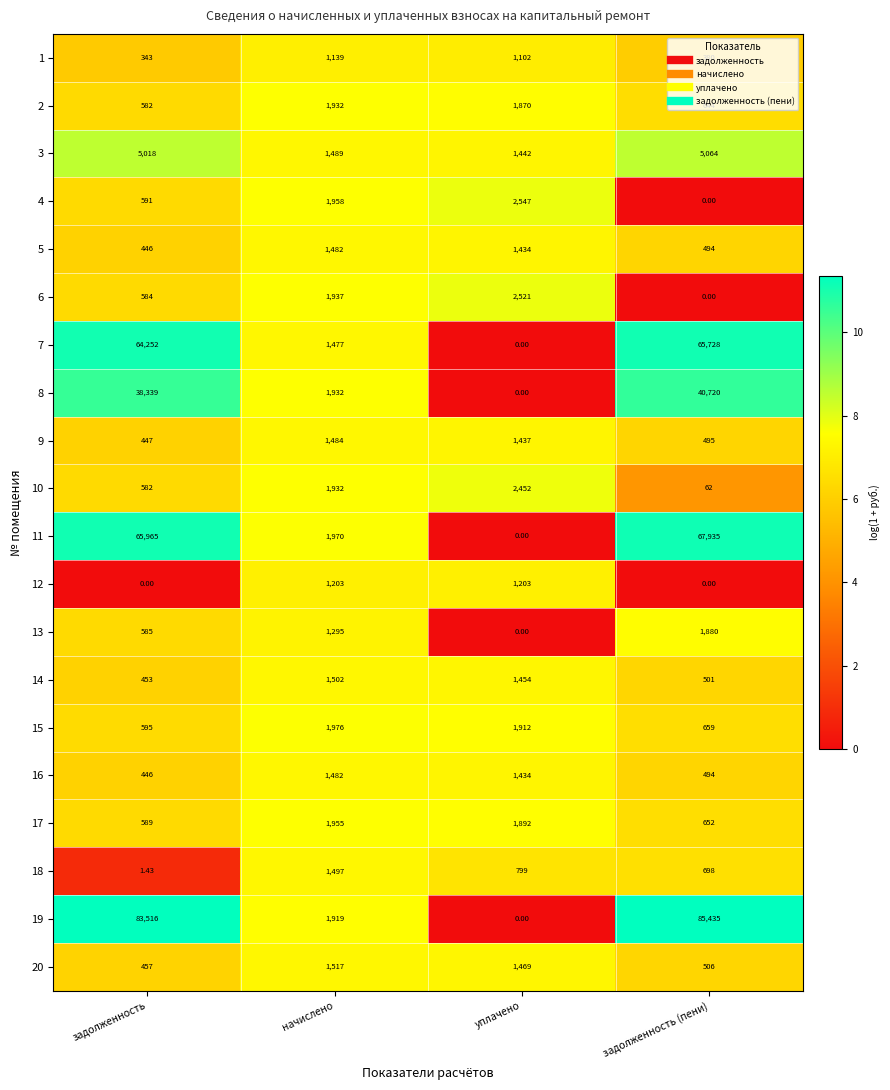

Where does the 2 series first go above 1870?

начислено